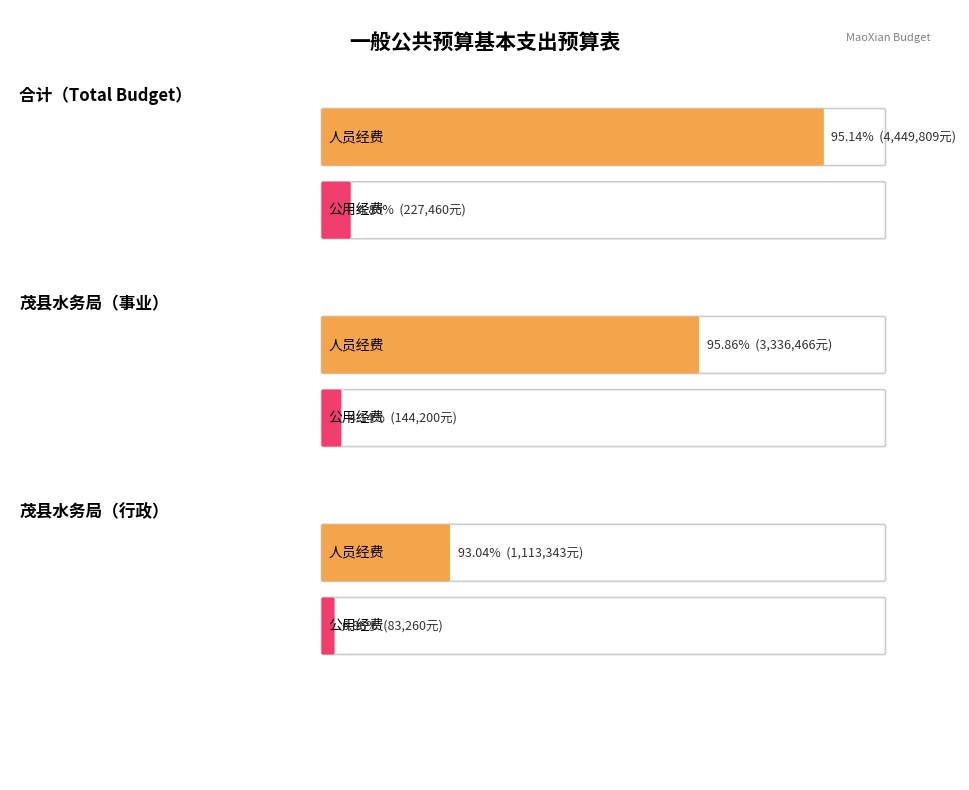

Does the chart contain any negative values?

No